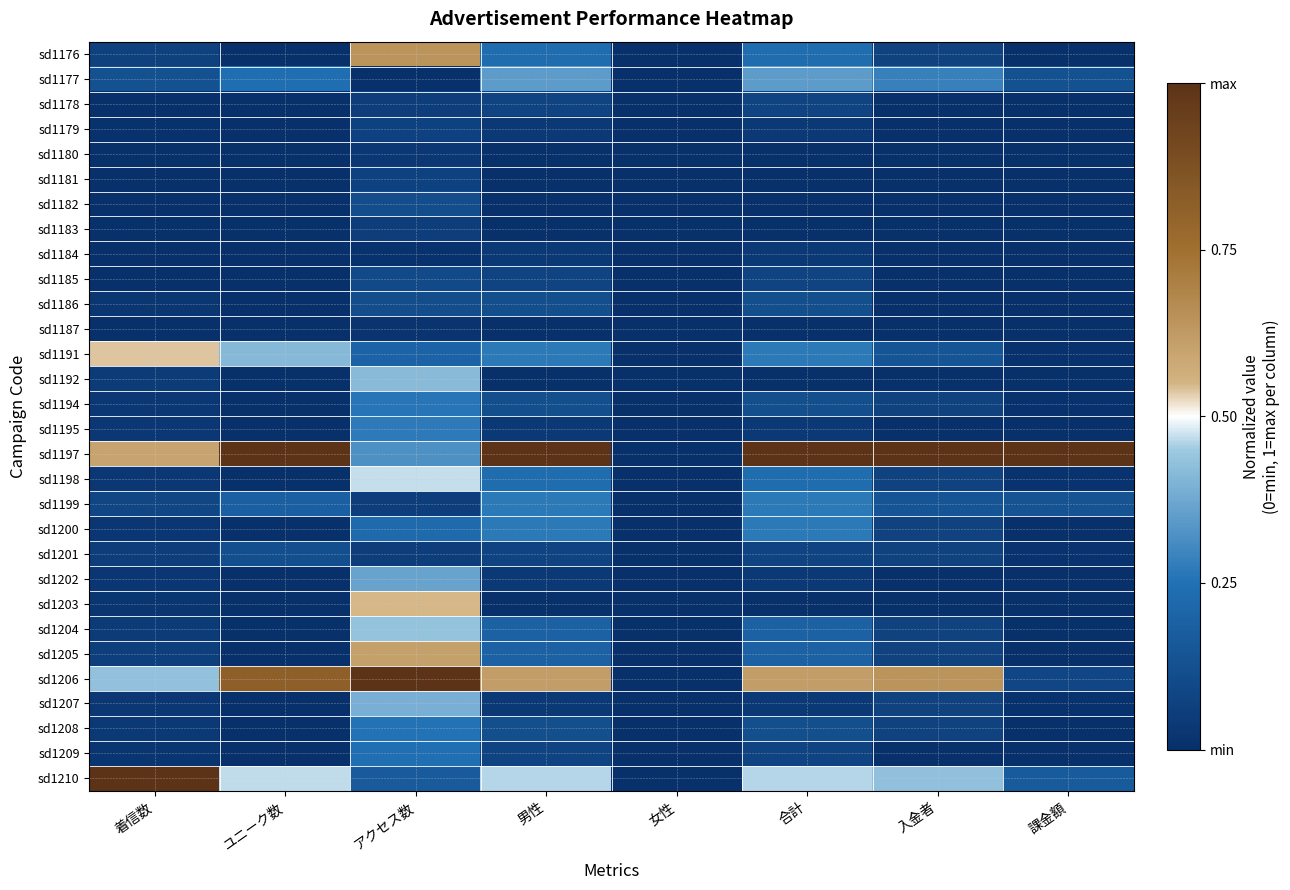

At which category is the sum across all series the highest?

アクセス数